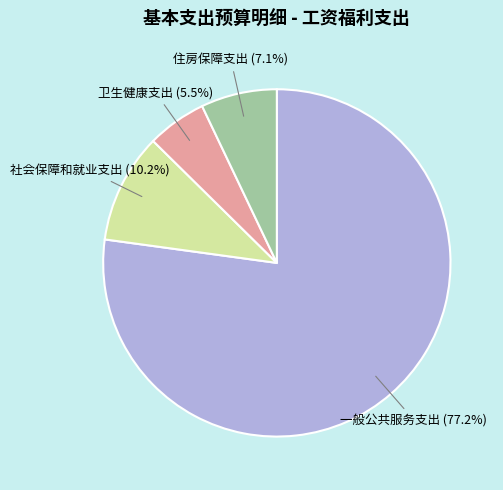

Is there a majority slice in this chart?

Yes